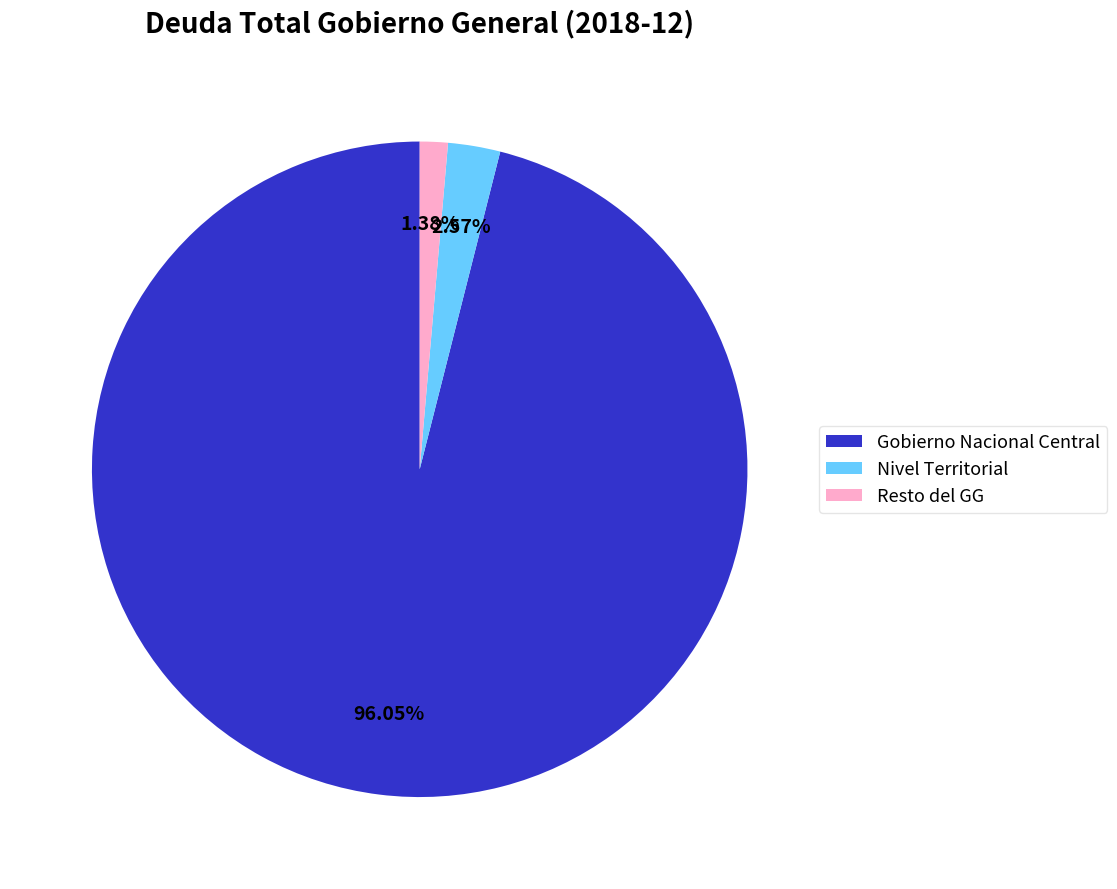

Which slice is the largest?

Gobierno Nacional Central